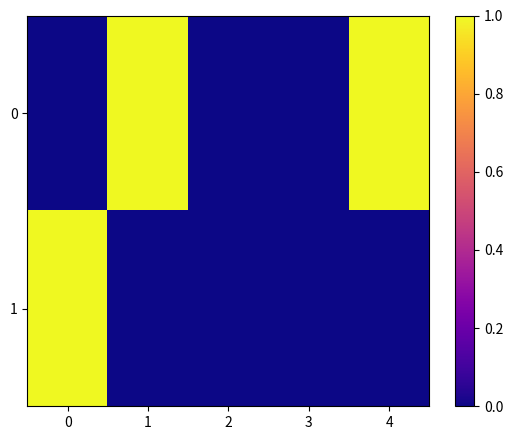

Reading left to right, transcribe all the data shown in this chart.

0: 0=0	1=1	2=0	3=0	4=1
1: 0=1	1=0	2=0	3=0	4=0